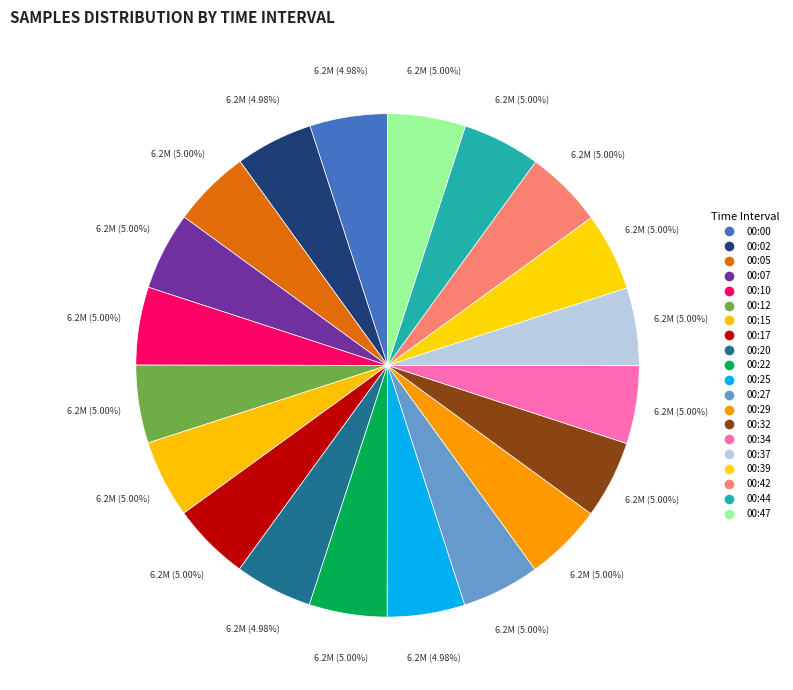

To the nearest percent, what is the combined percentage of 00:15 and 00:12?

10%